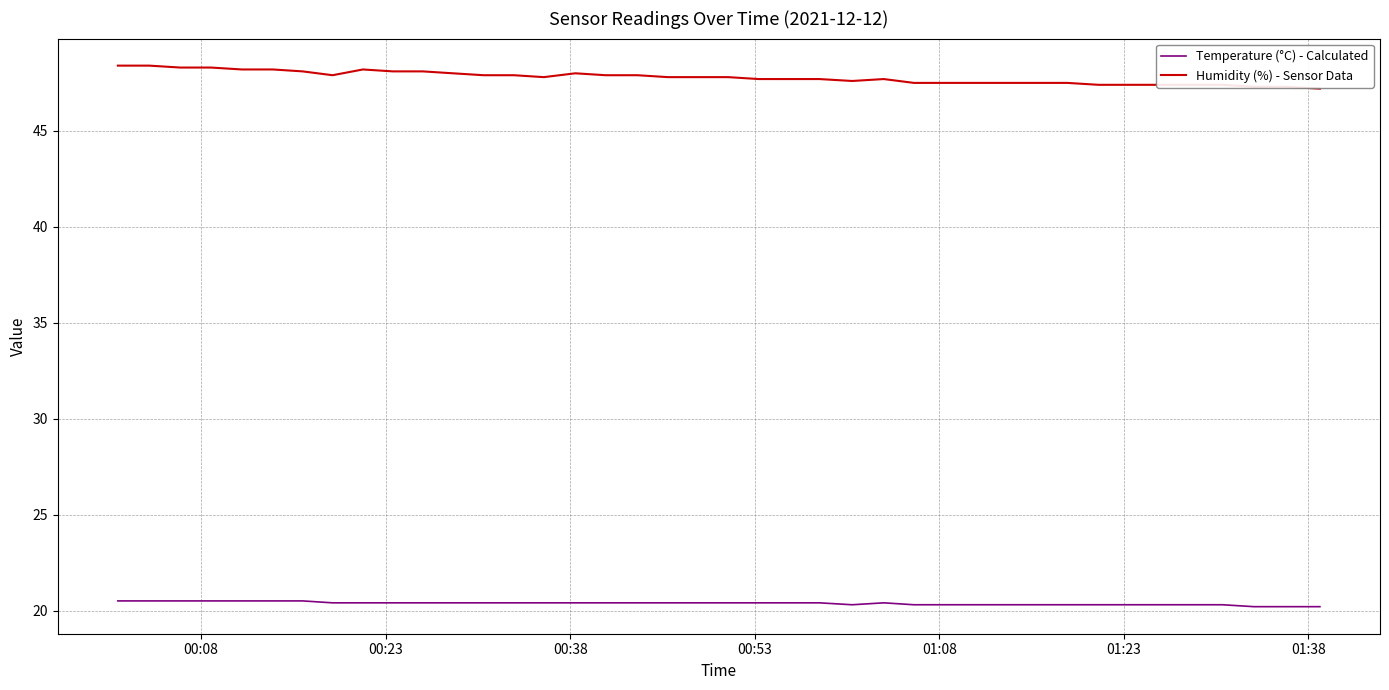

Does the chart display data point markers on the line(s)?

No